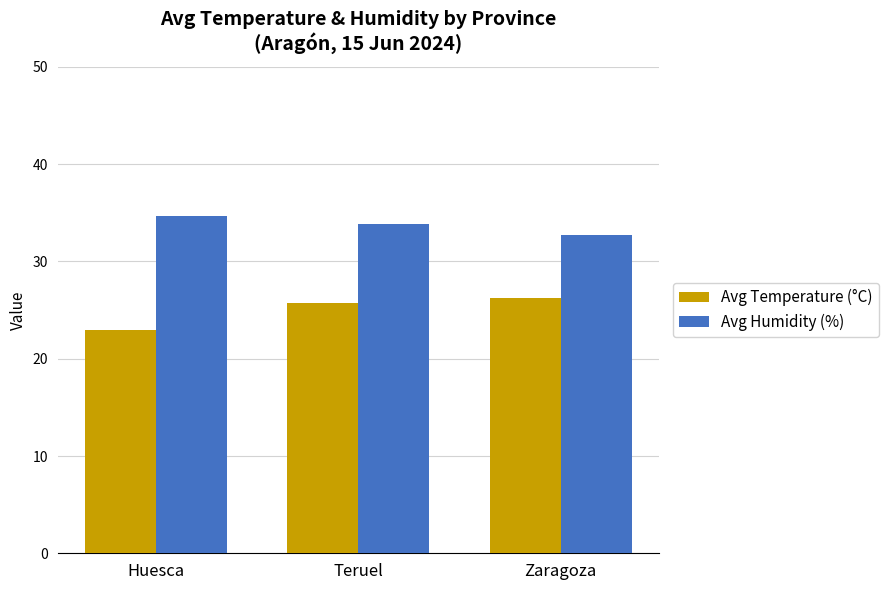

What is the highest value of the Avg Temperature (°C) series?

26.2